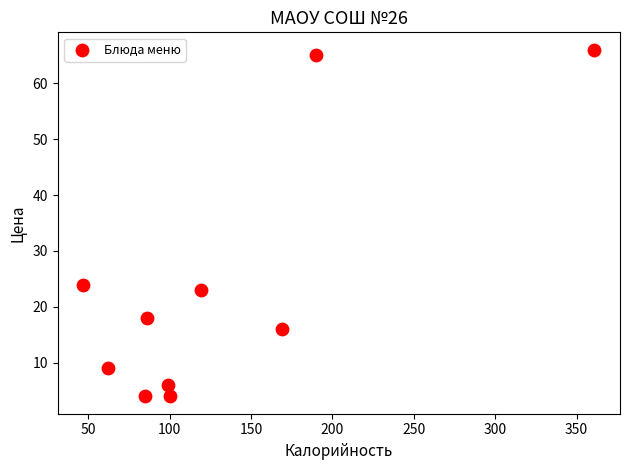

What Y value in the scatter plot is closest to 35?

24